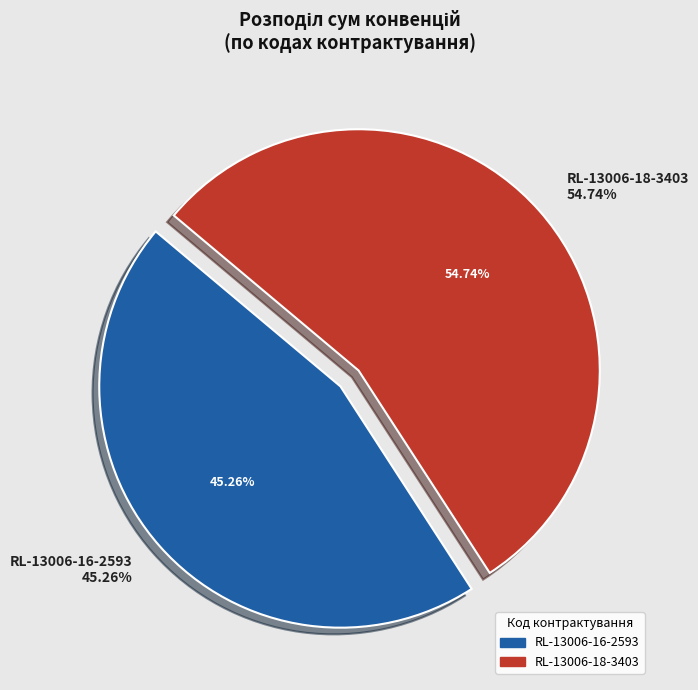

To the nearest percent, what is the difference between the largest and smallest slice percentages?

9%